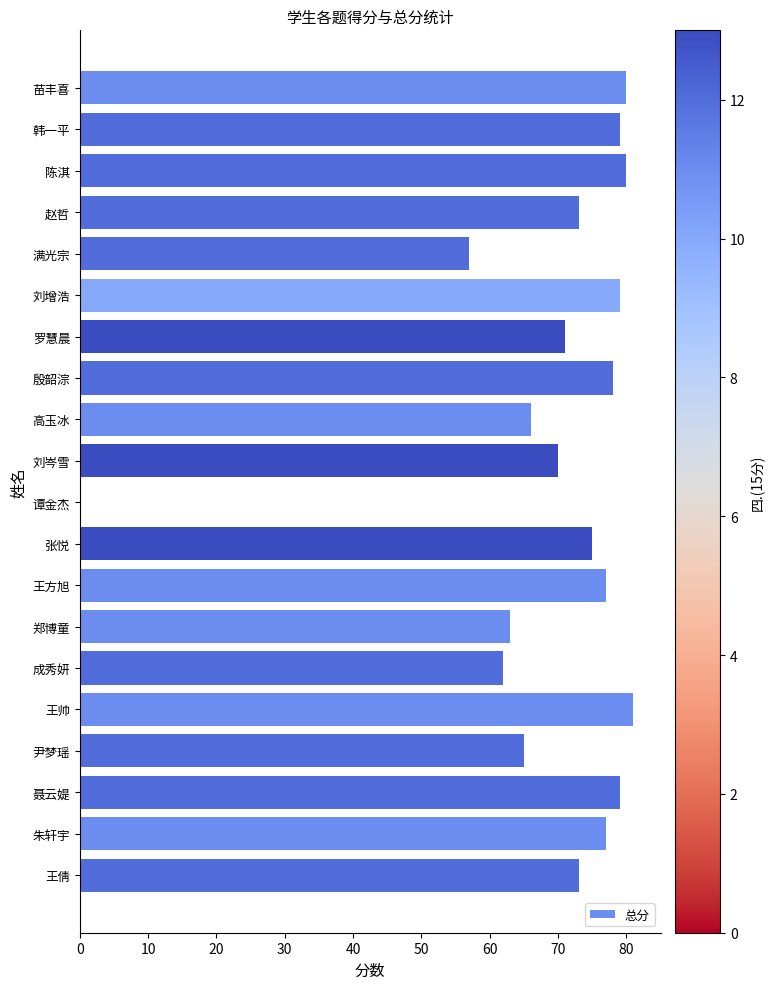

What is the sum of all values?

1385